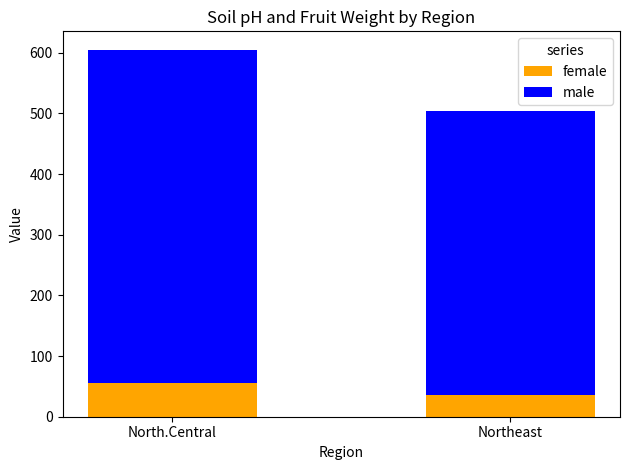

At which category is the sum across all series the highest?

North.Central